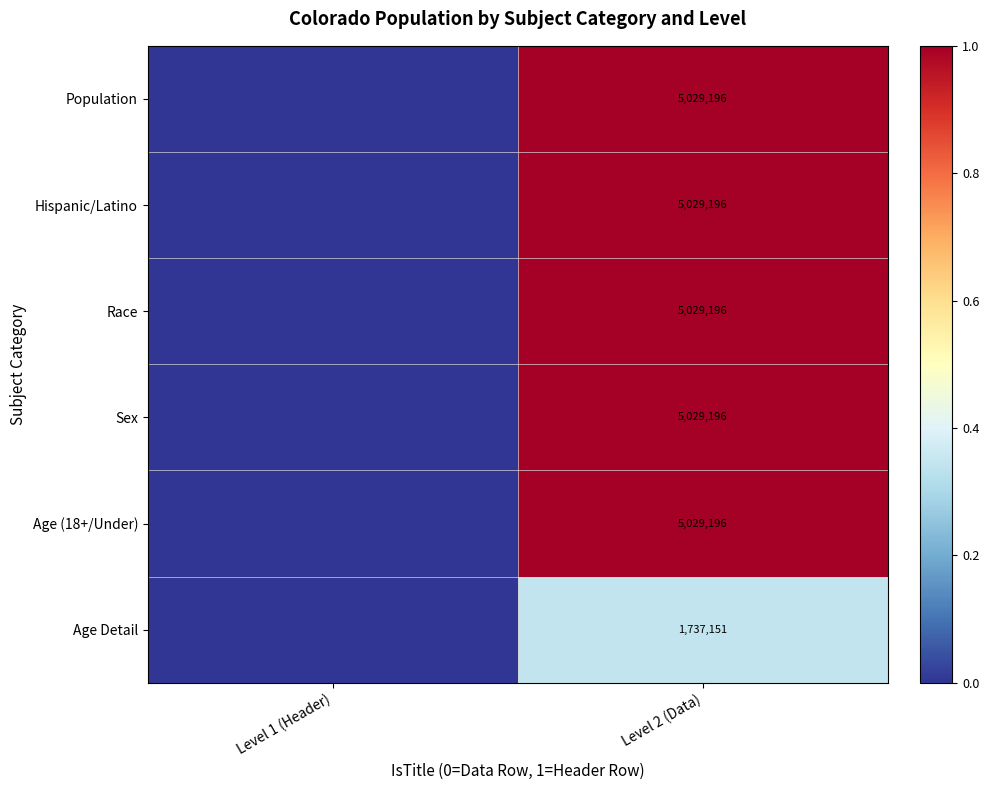

True or false: Sex has a value of 8956131 at Level 2 (Data).

False